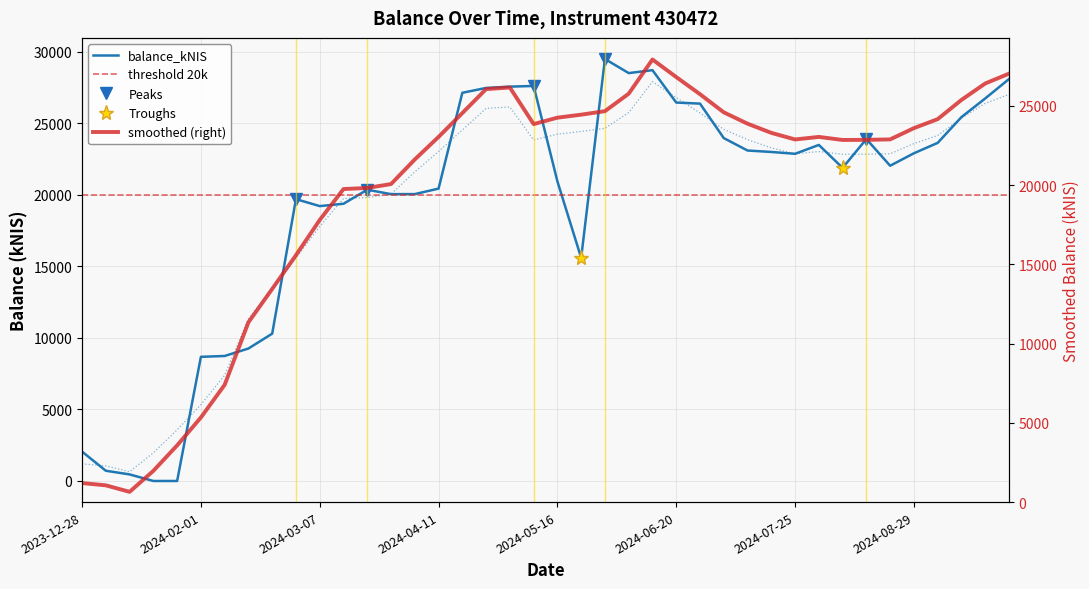

What position from the left is 2023-12-28?

1